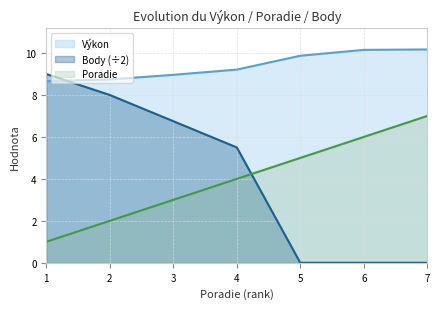

The value of Body (÷2) at 5 is 0.0. True or false?

True